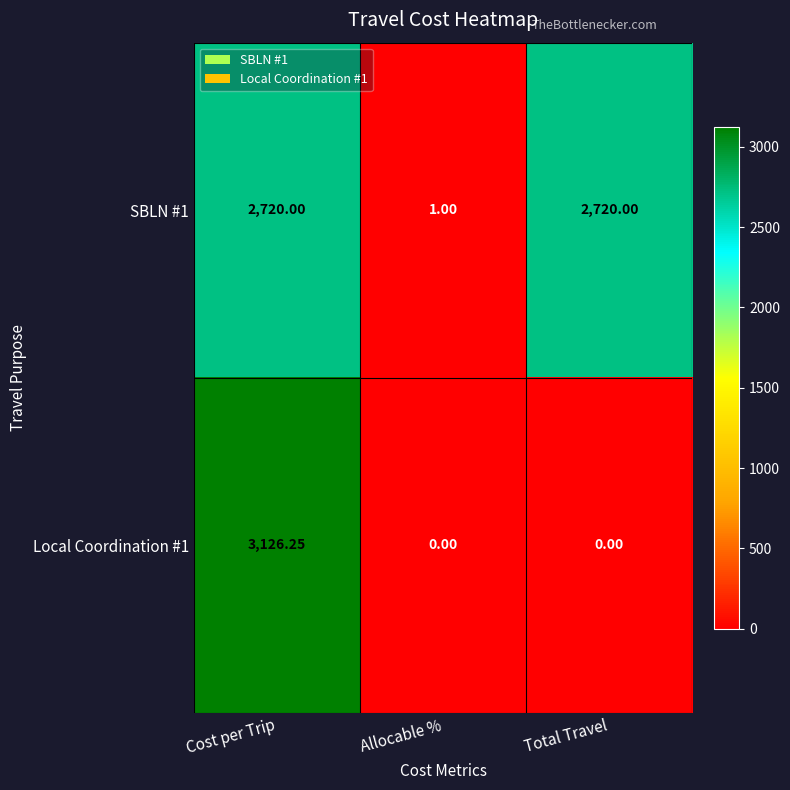

At which label is SBLN #1 closest to 1360?

Allocable %